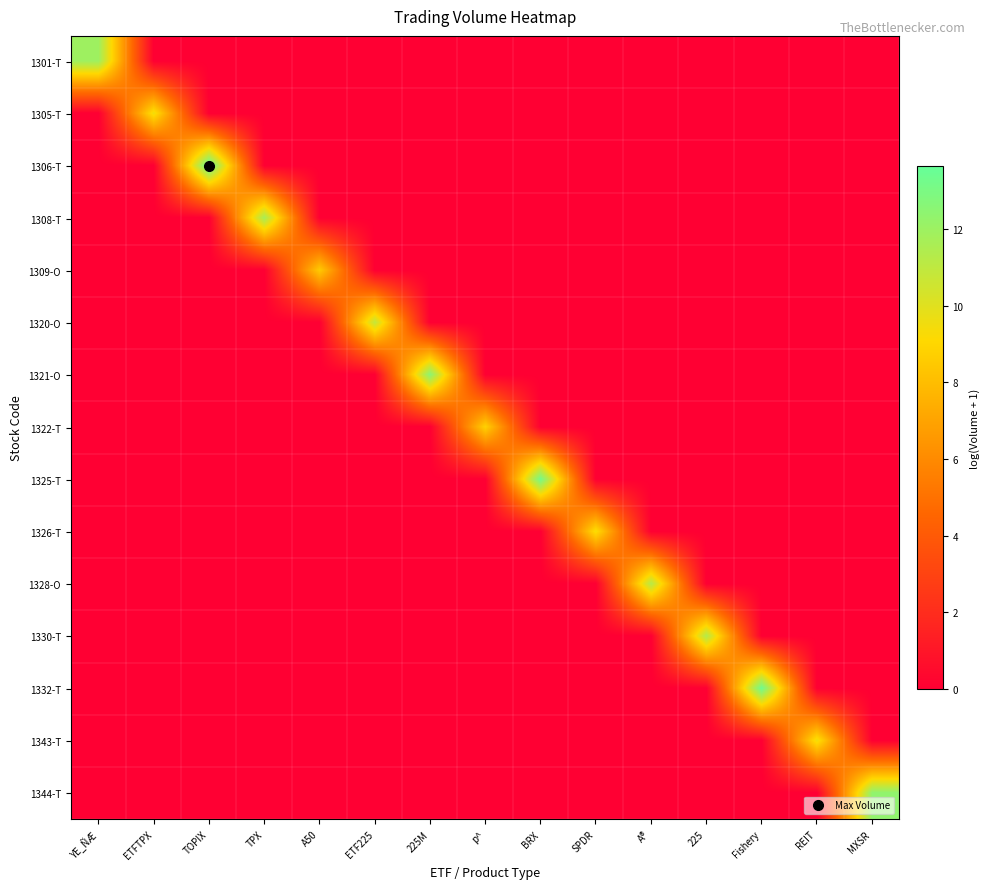

Count the number of data series in this chart.

15